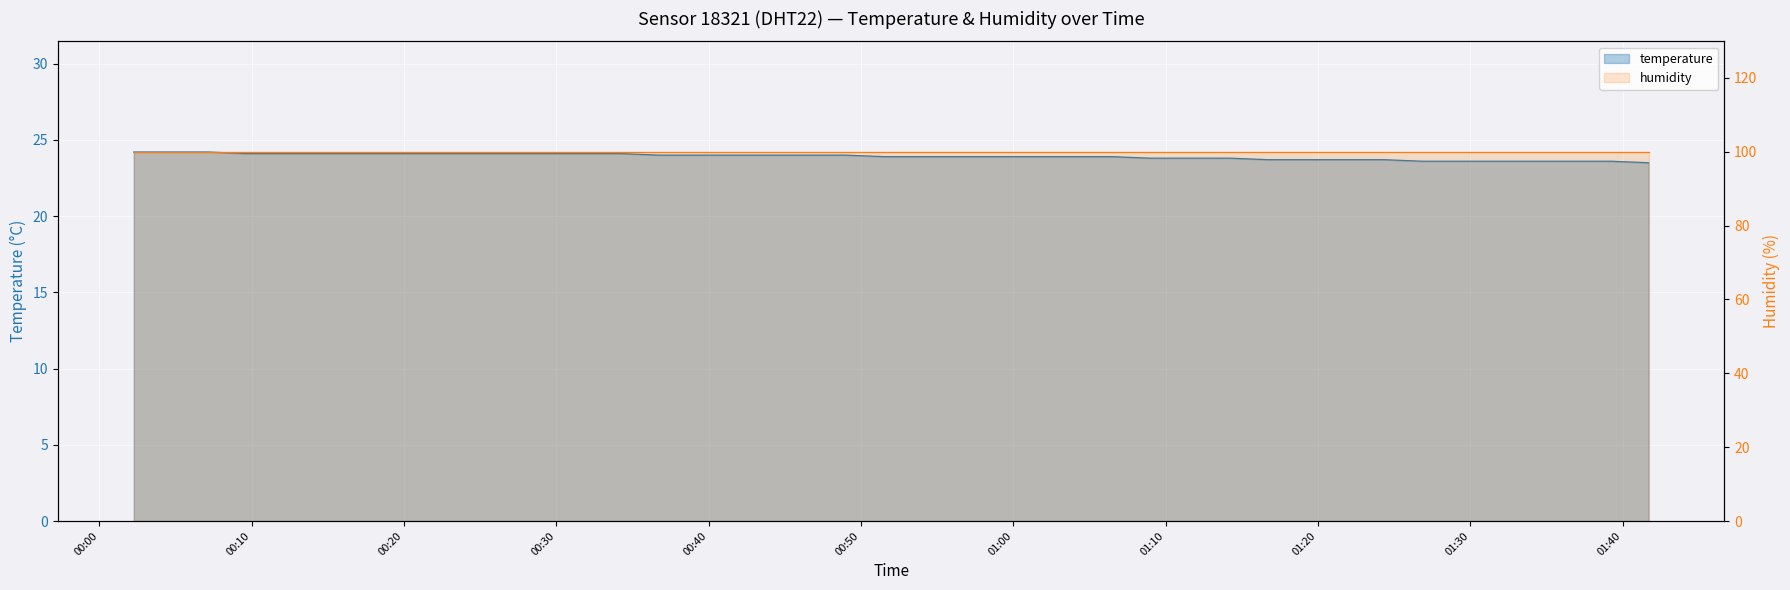

True or false: the data has more than 2 interior local peaks.

False